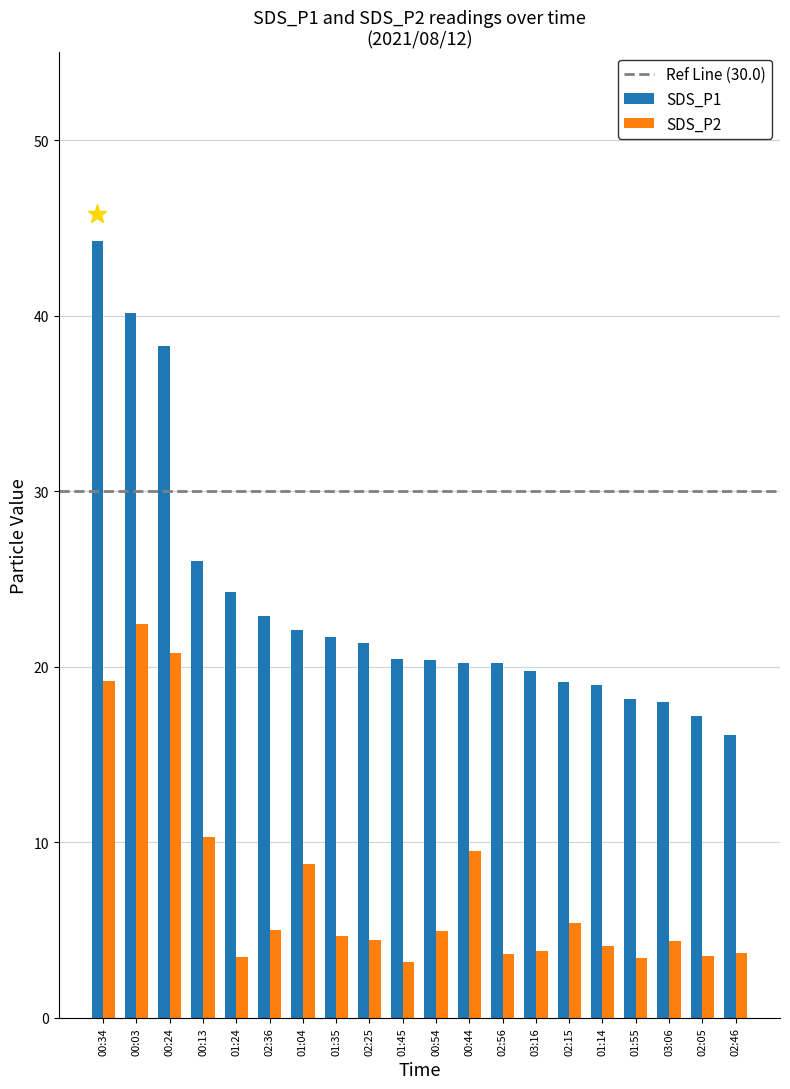

Which series has the largest range (max minus min)?

SDS_P1